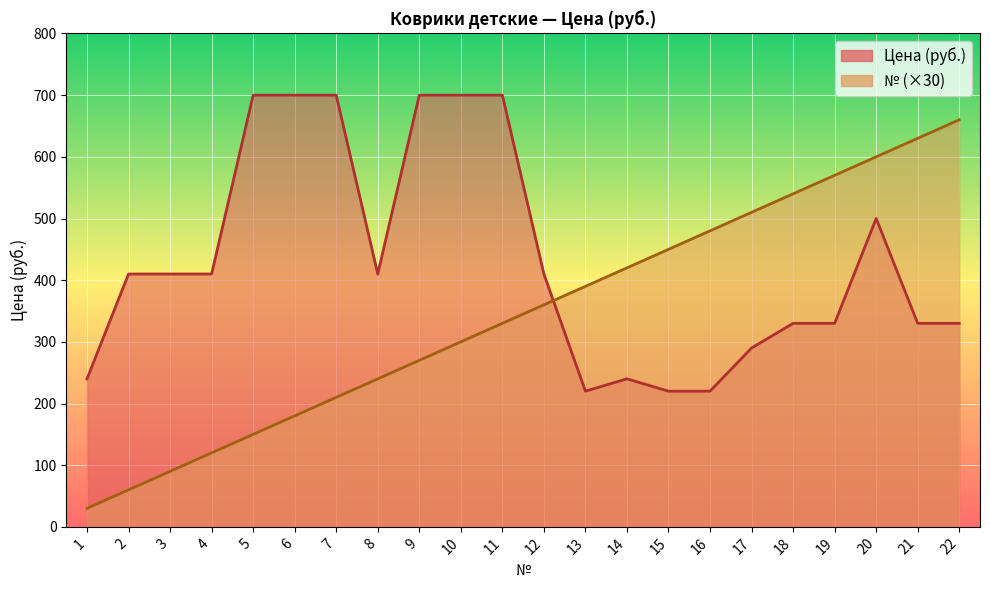

What are all the series names shown in the legend?

Цена (руб.), №